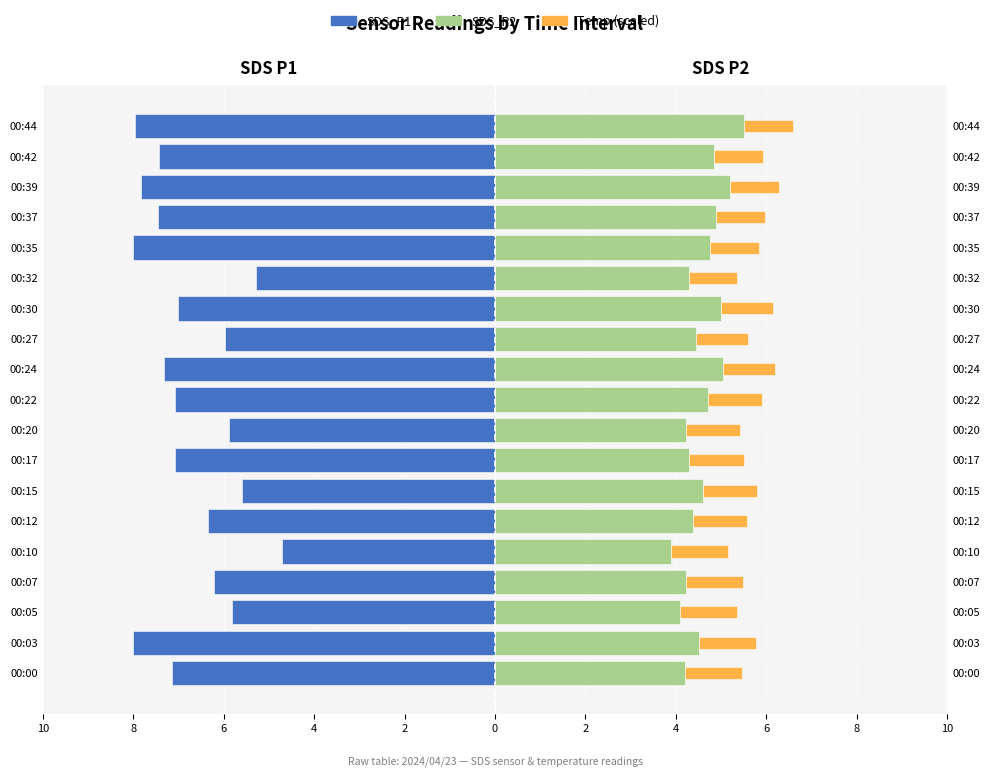

Does the chart contain stacked bars?

No